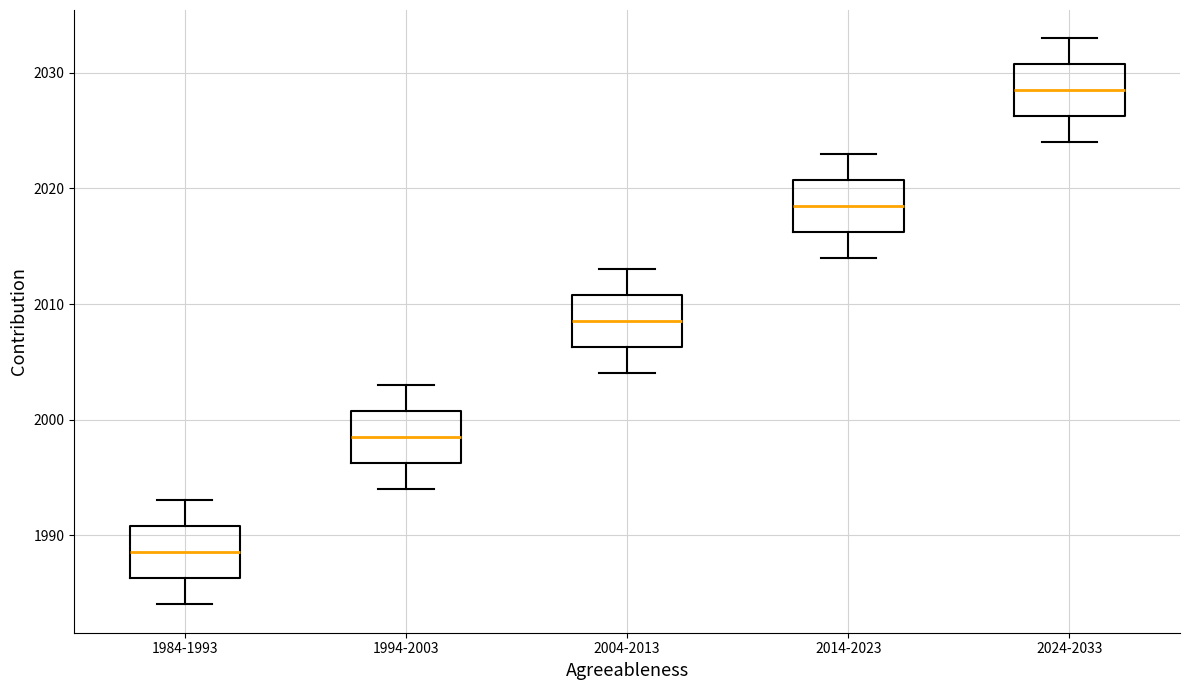

Which box has the highest median line?

2024-2033